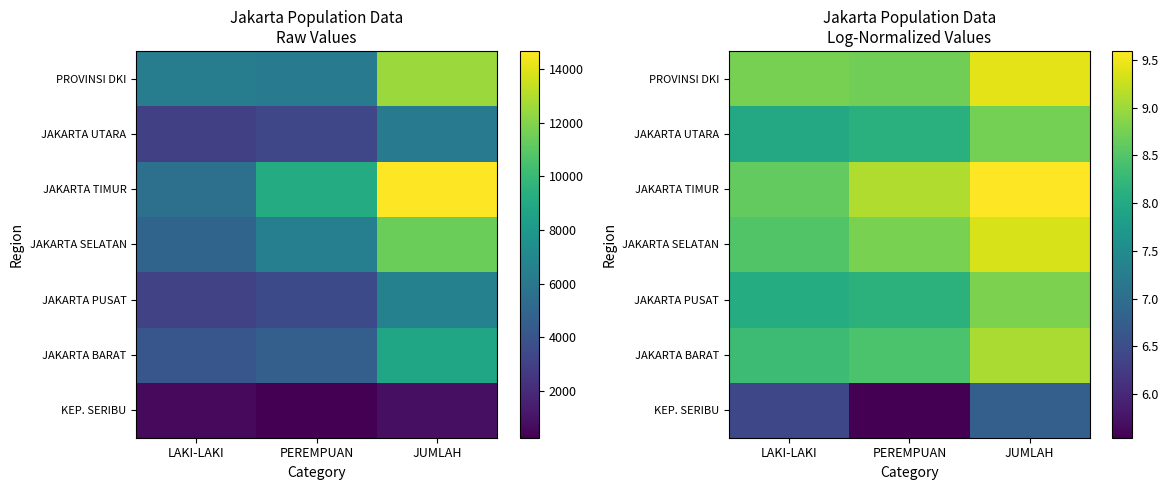

At which category is the sum across all series the highest?

JUMLAH